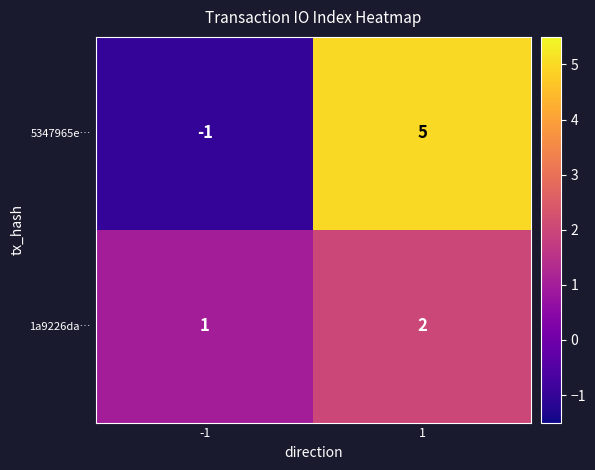

At how many categories does at least one series exceed 3?

1